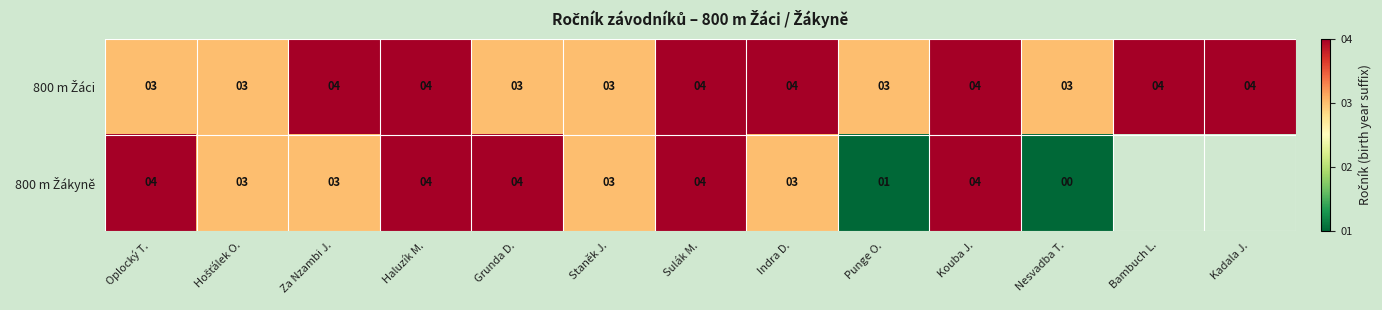

What is the total value across all series at Punge O.?

4